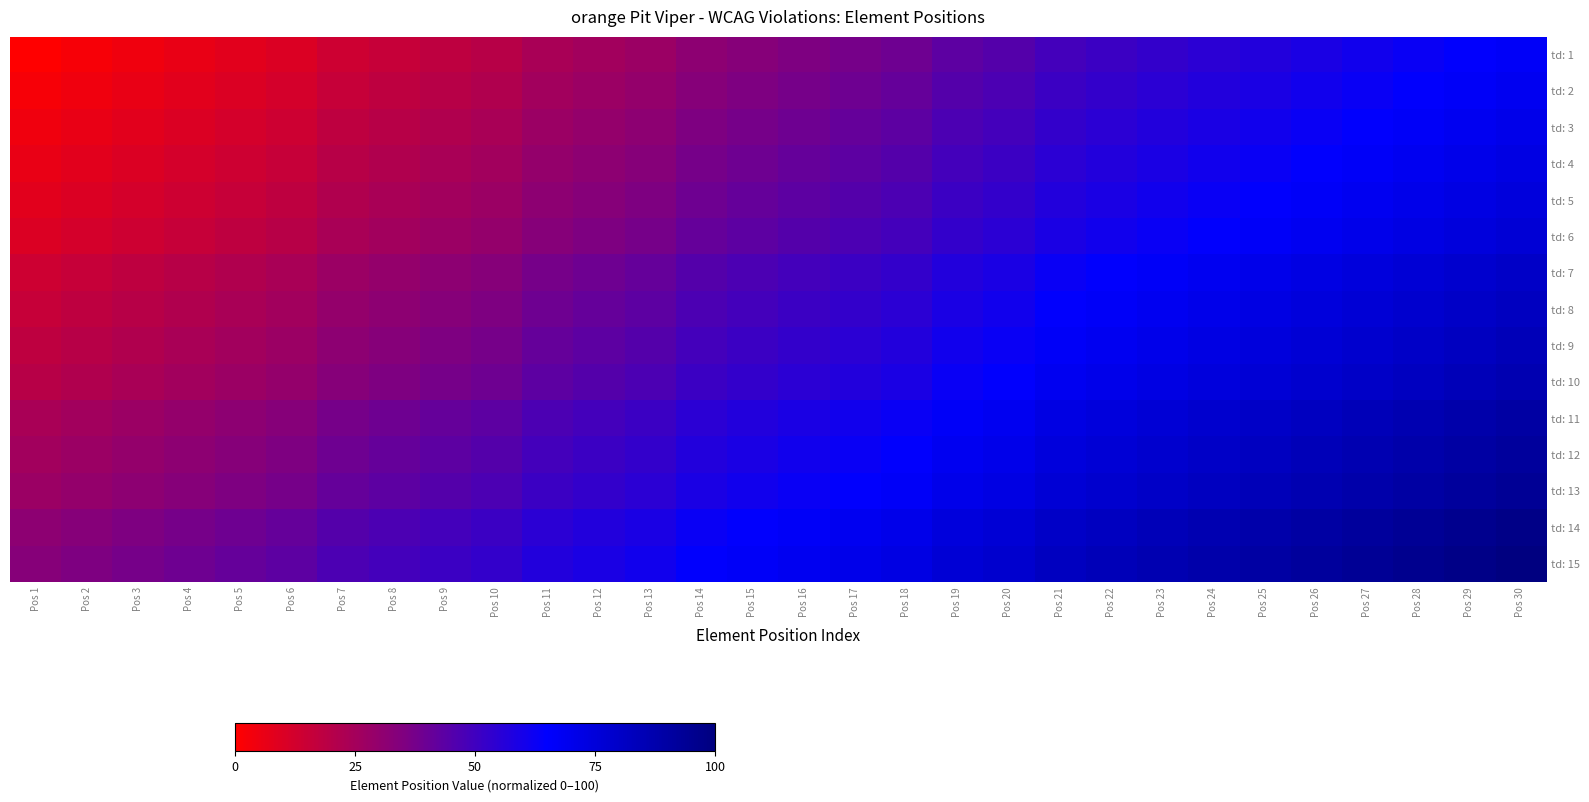

What is the spread (max minus min) of values at Pos 22?

33.3